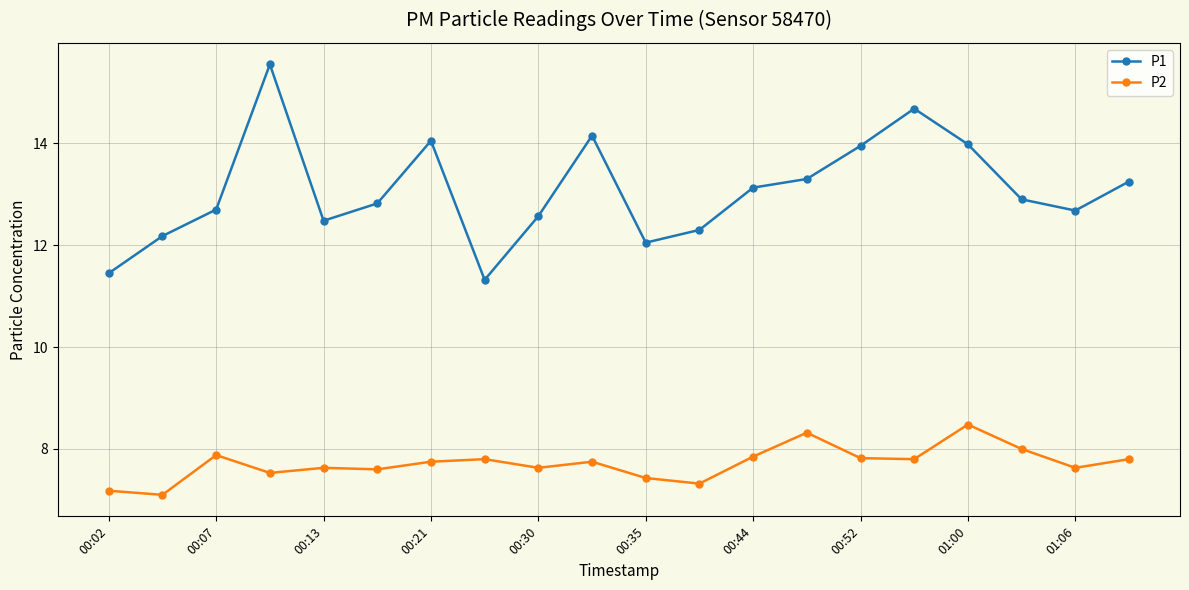

True or false: P1 and P2 intersect in this chart.

False